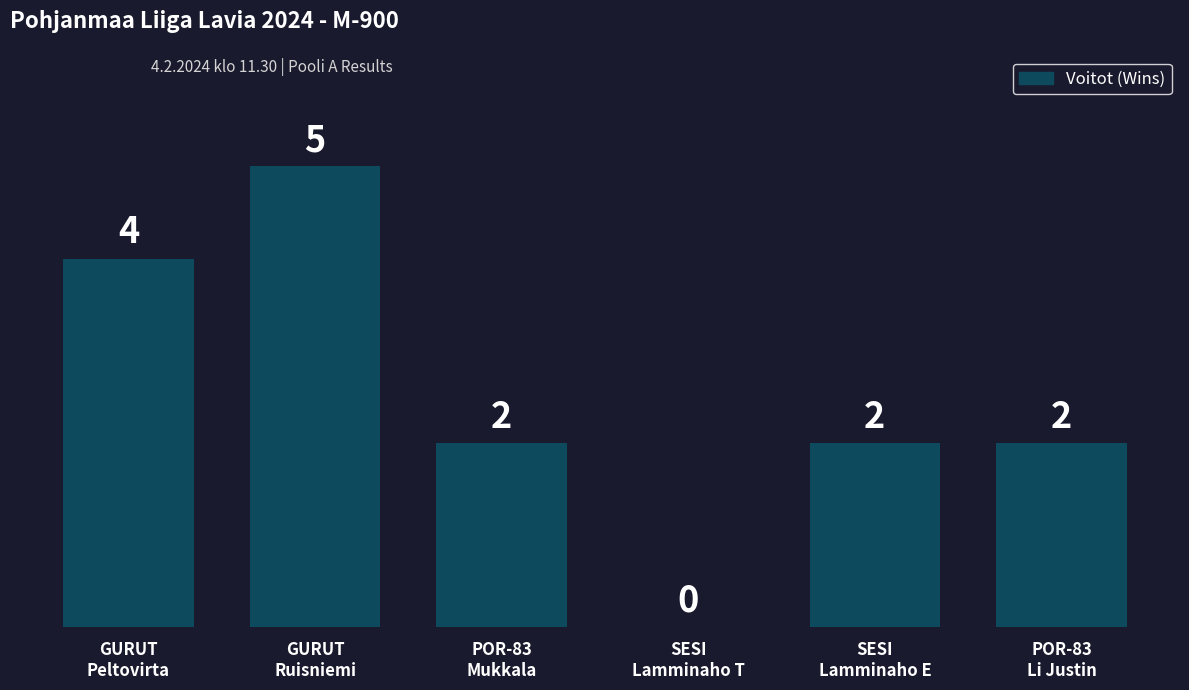

What is the sum of the values at POR-83
Li Justin and SESI
Lamminaho E?

4